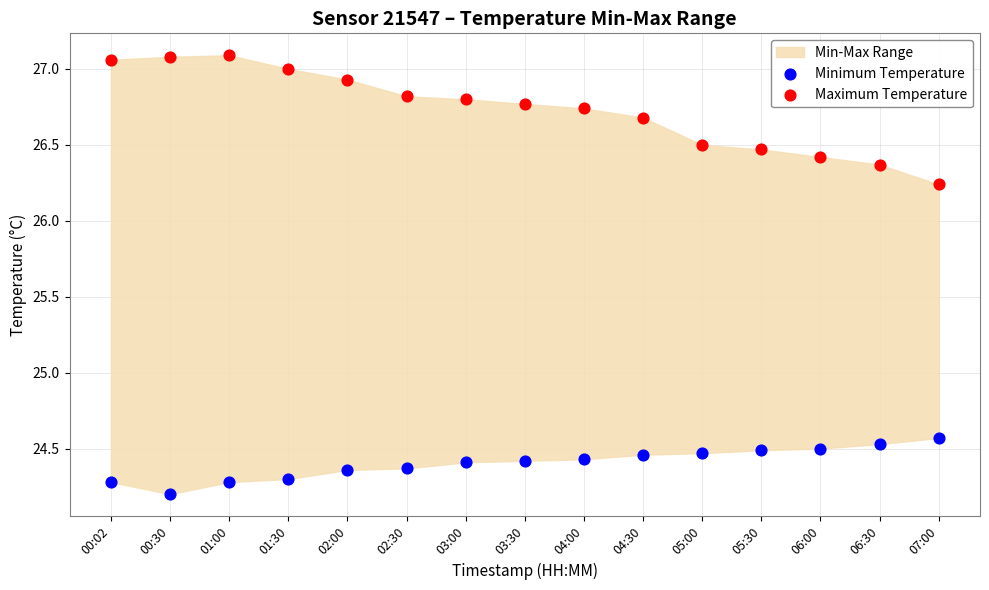

Across all data points, what is the range of Y values (max minus min)?

2.9